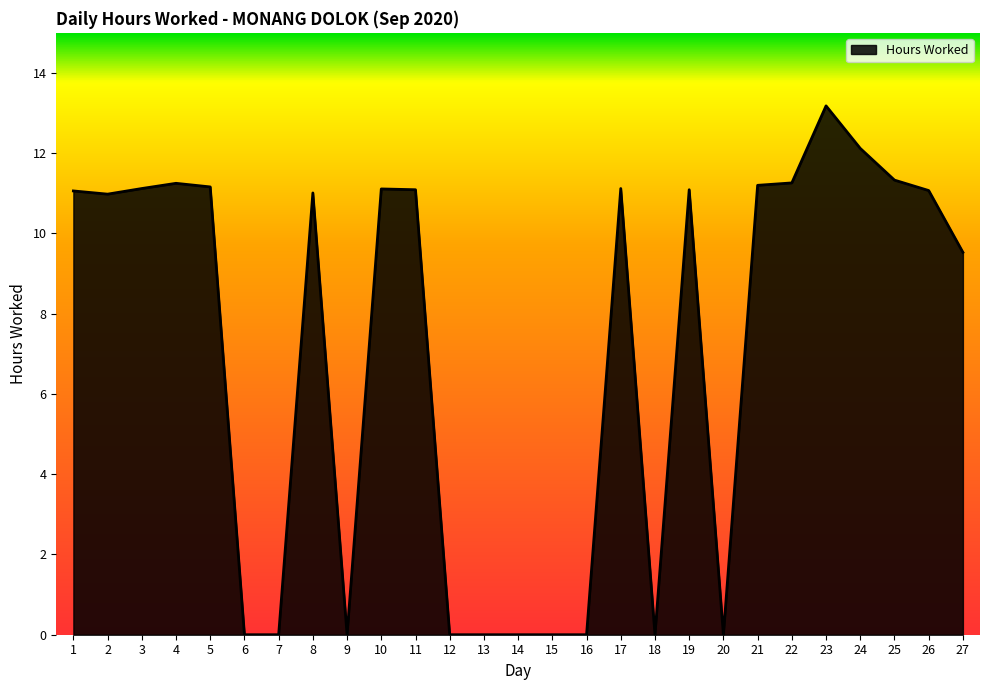

What is the approximate value at 26?

11.1